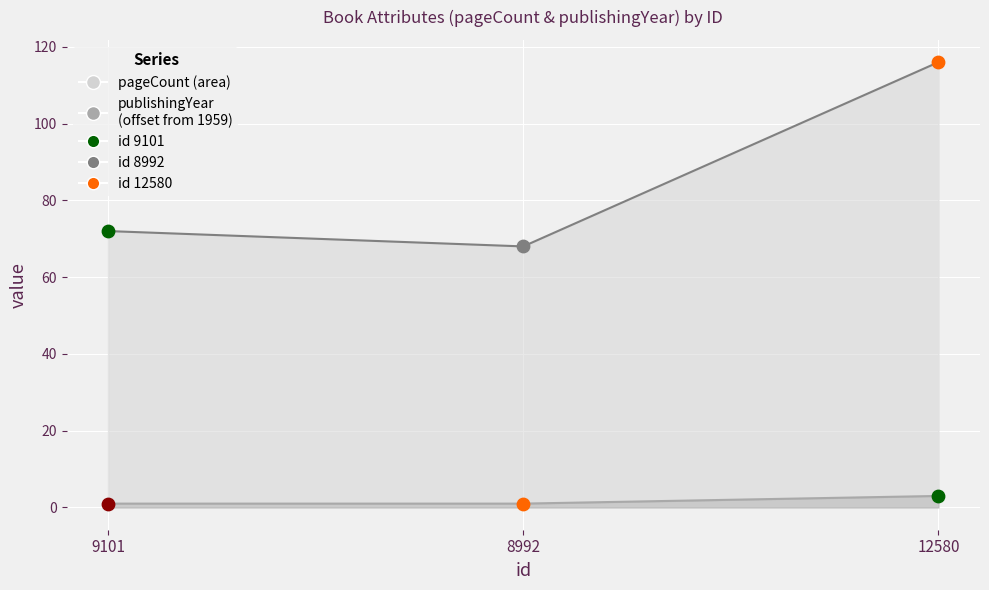

Is the value of pageCount at 9101 greater than the value of publishingYear at 8992?

Yes